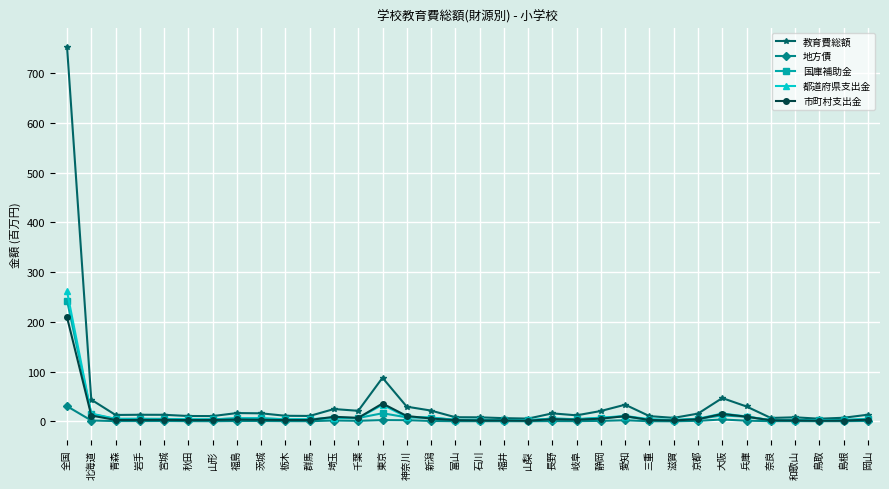

At which category is the sum across all series the highest?

全国